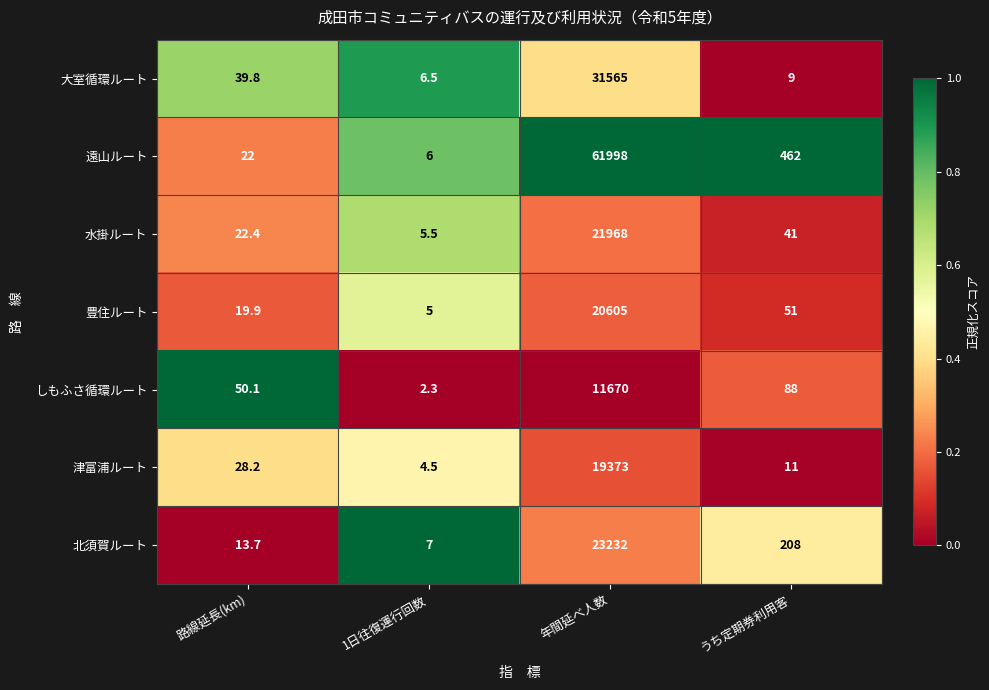

Which series has the largest range (max minus min)?

遠山ルート